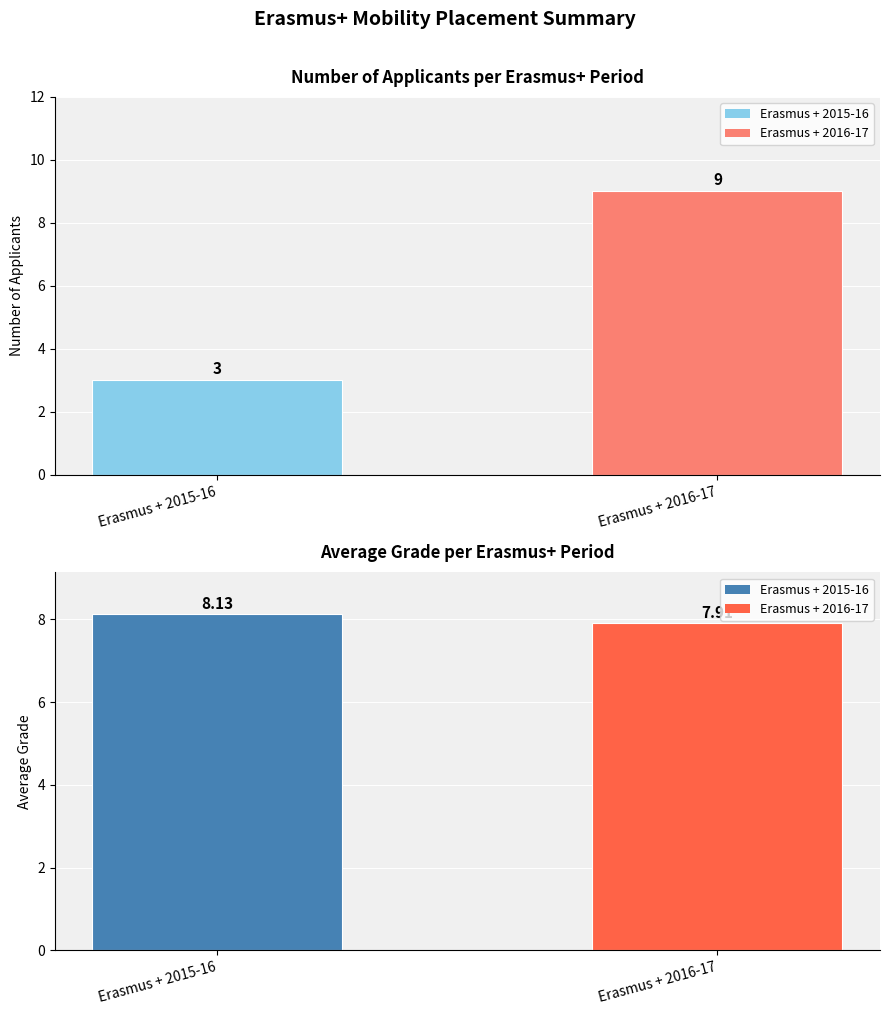

What is the value of the Average bar at the 2nd from the left?

7.9